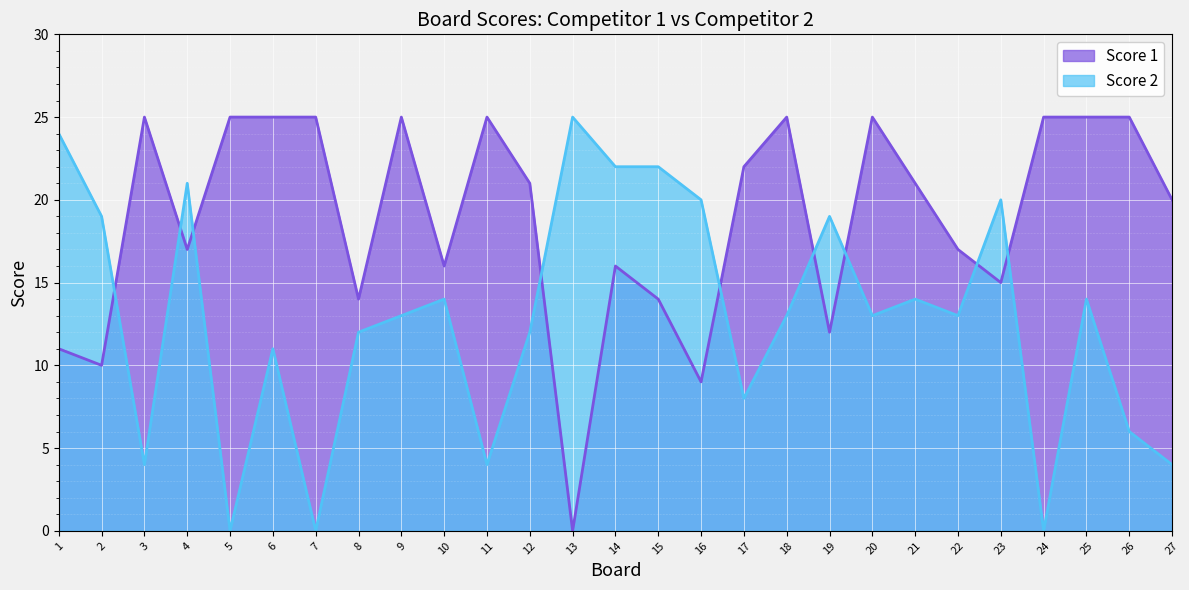

At which category is the sum across all series the highest?

25